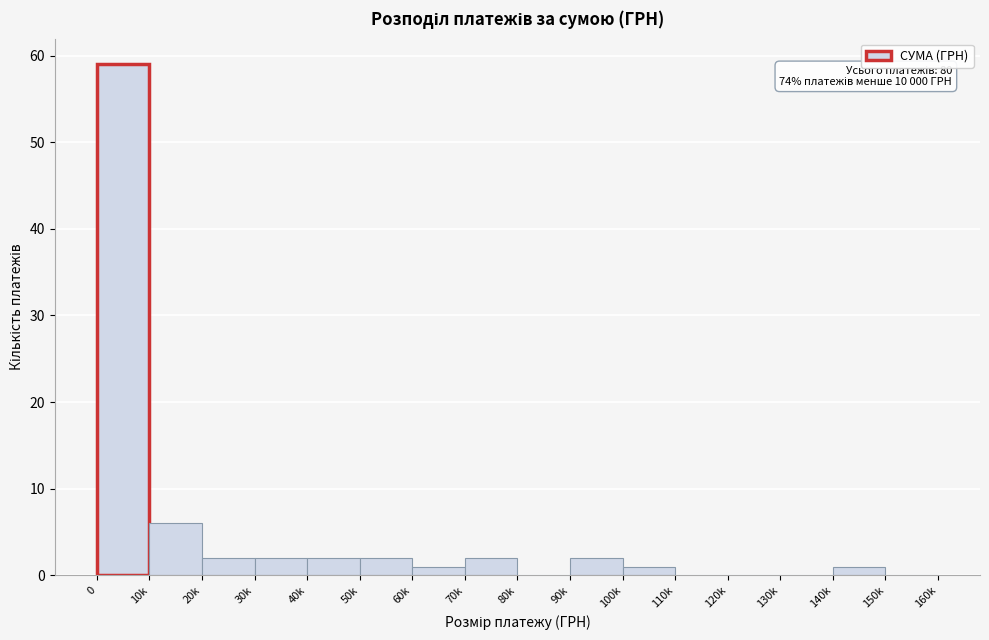

Reading left to right, list all the values displayed in this chart.

0=59	10k=6	20k=2	30k=2	40k=2	50k=2	60k=1	70k=2	80k=0	90k=2	100k=1	110k=0	120k=0	130k=0	140k=1	150k=0